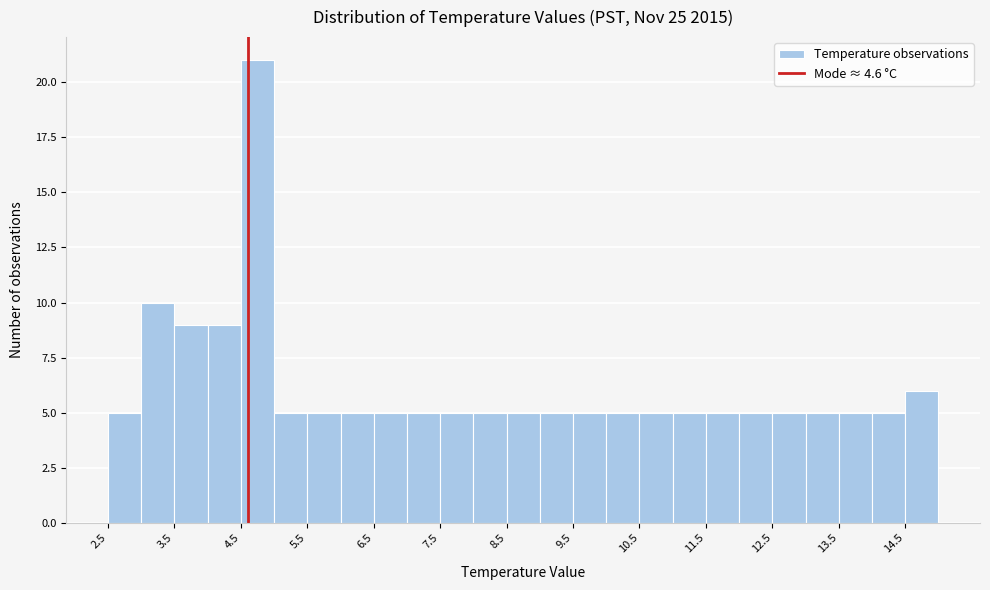

Reading left to right, list every bar in this chart as the range it spans on the x-axis followed by its height. The values are not printed on the chart, so give them approximately, as read against the axis.

2.5 to 3.0: 5
3.0 to 3.5: 10
3.5 to 4.0: 9
4.0 to 4.5: 9
4.5 to 5.0: 21
5.0 to 5.5: 5
5.5 to 6.0: 5
6.0 to 6.5: 5
6.5 to 7.0: 5
7.0 to 7.5: 5
7.5 to 8.0: 5
8.0 to 8.5: 5
8.5 to 9.0: 5
9.0 to 9.5: 5
9.5 to 10.0: 5
10.0 to 10.5: 5
10.5 to 11.0: 5
11.0 to 11.5: 5
11.5 to 12.0: 5
12.0 to 12.5: 5
12.5 to 13.0: 5
13.0 to 13.5: 5
13.5 to 14.0: 5
14.0 to 14.5: 5
14.5 to 15.0: 6